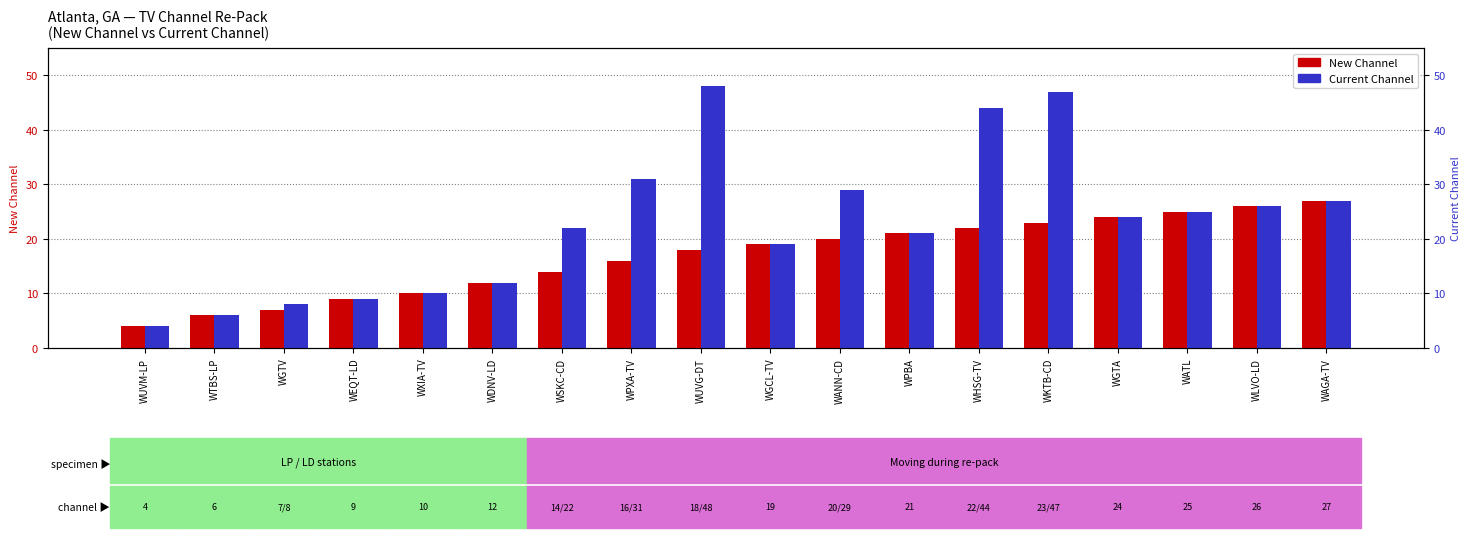

What is the label of the 2nd bar from the left?

WTBS-LP